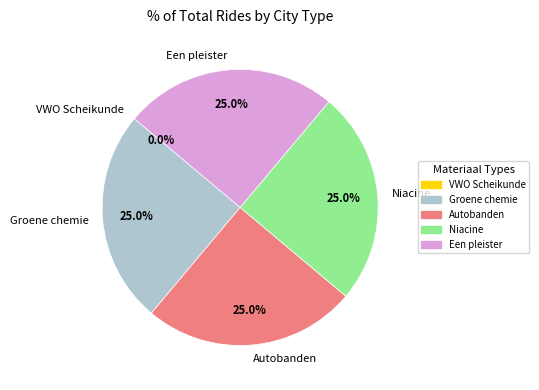

Approximately how many times larger is the value at Autobanden compared to Een pleister?

1.0